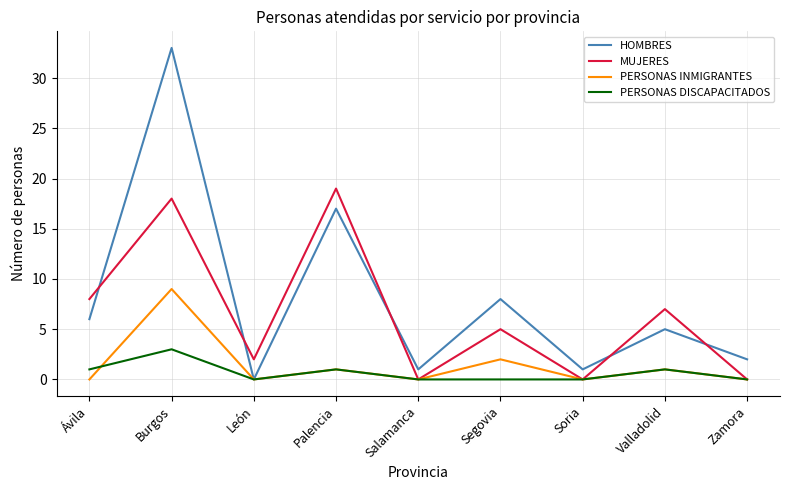

Where is the first local maximum for MUJERES?

Burgos